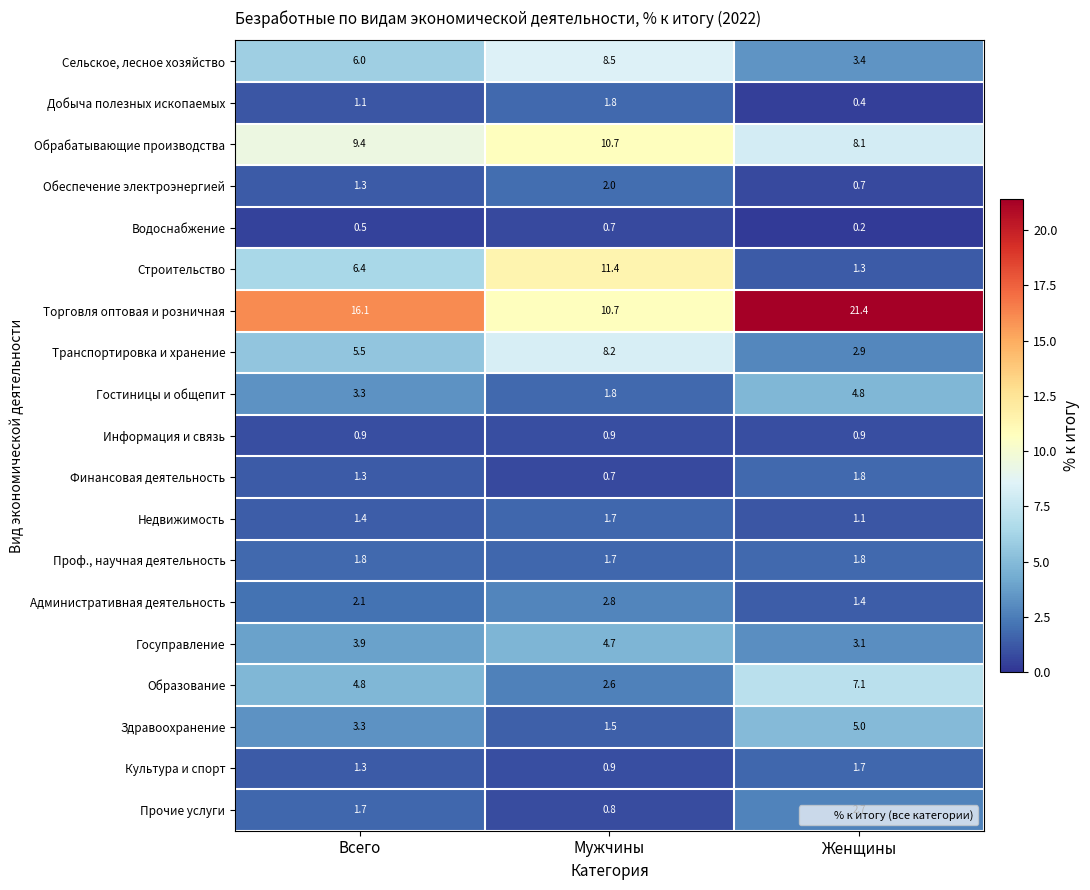

What is the spread (max minus min) of values at Мужчины?

10.7